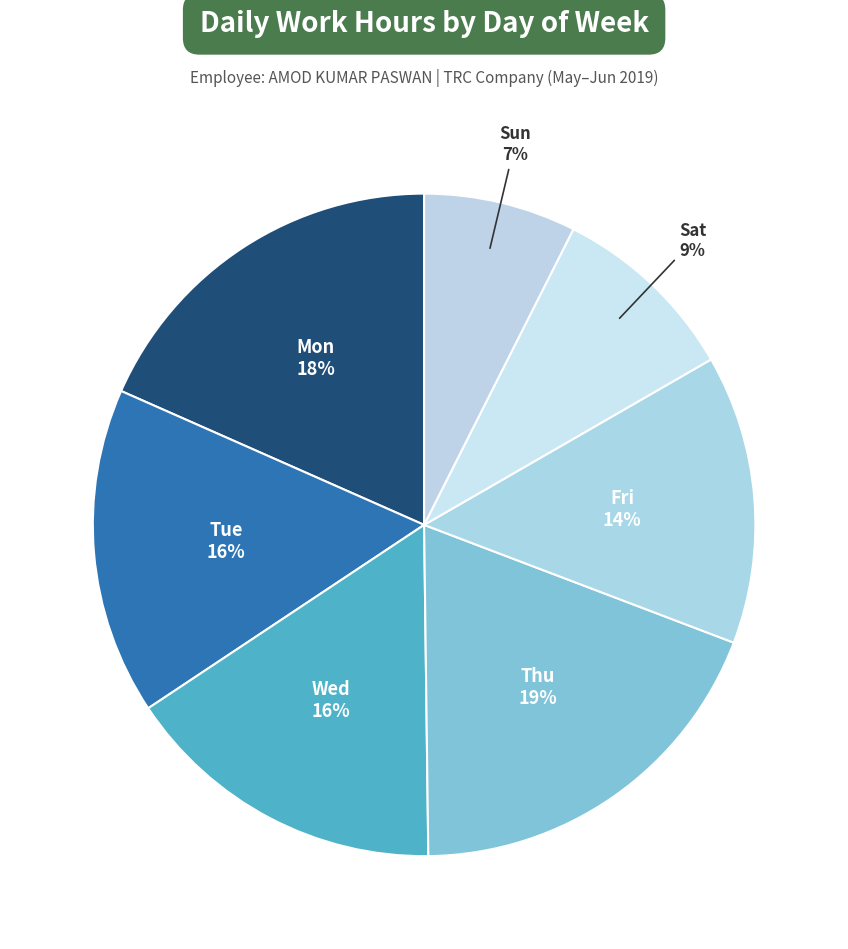

To the nearest percent, what portion does Fri represent?

14%